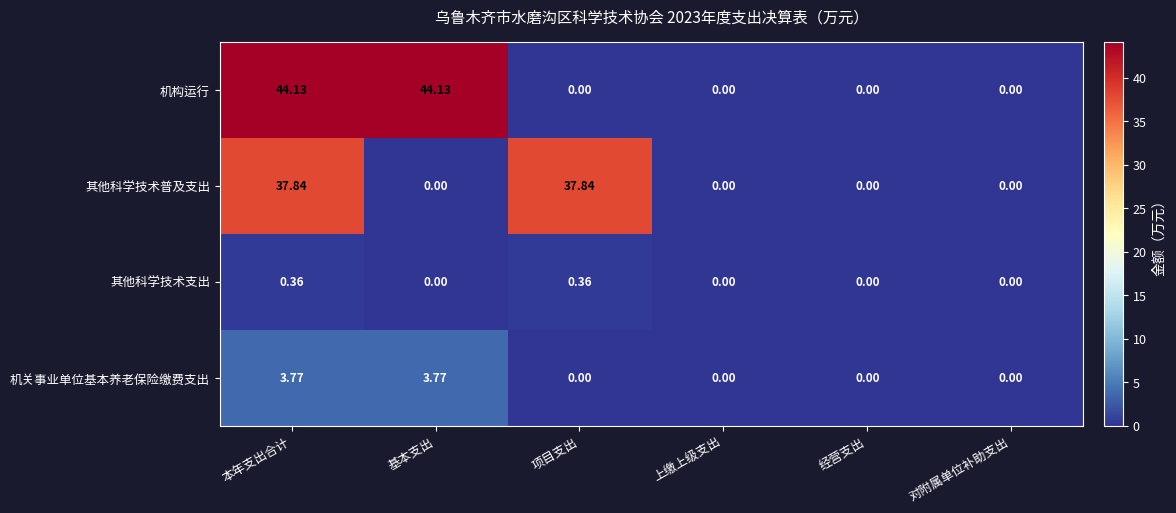

Which series changed the most between 基本支出 and 对附属单位补助支出?

机构运行